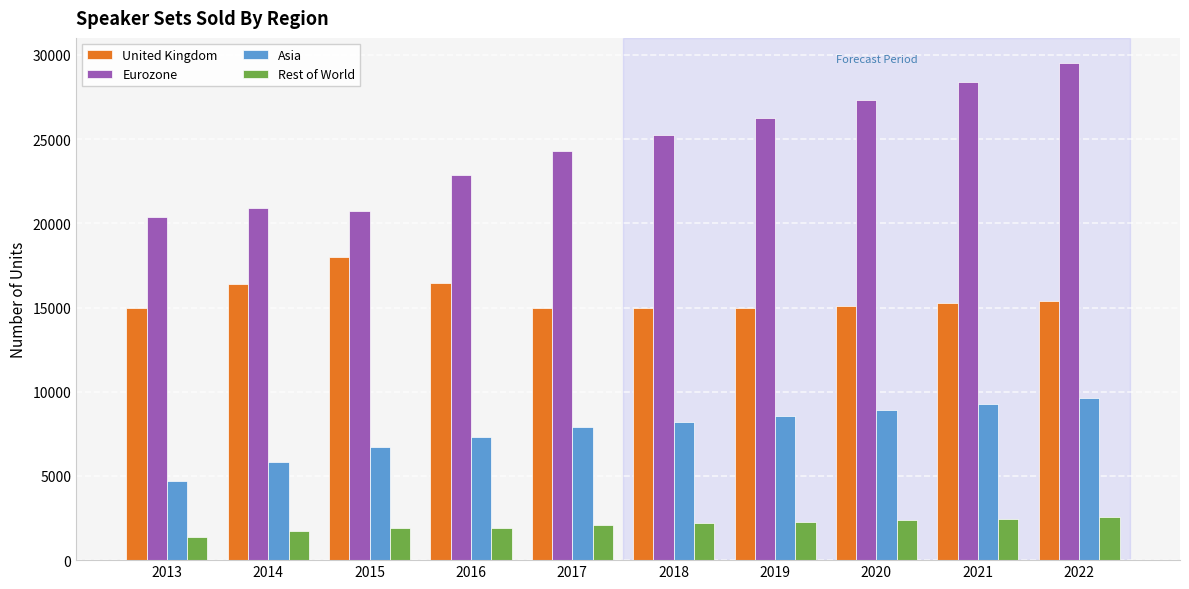

At which category is the sum across all series the highest?

2022